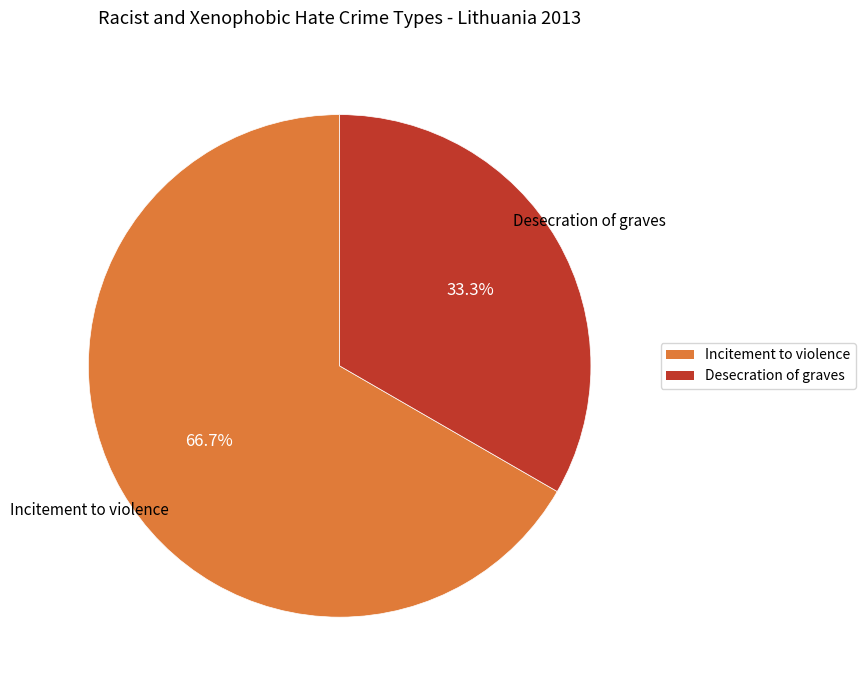

What percentage is the Incitement to violence slice, to the nearest percent?

67%